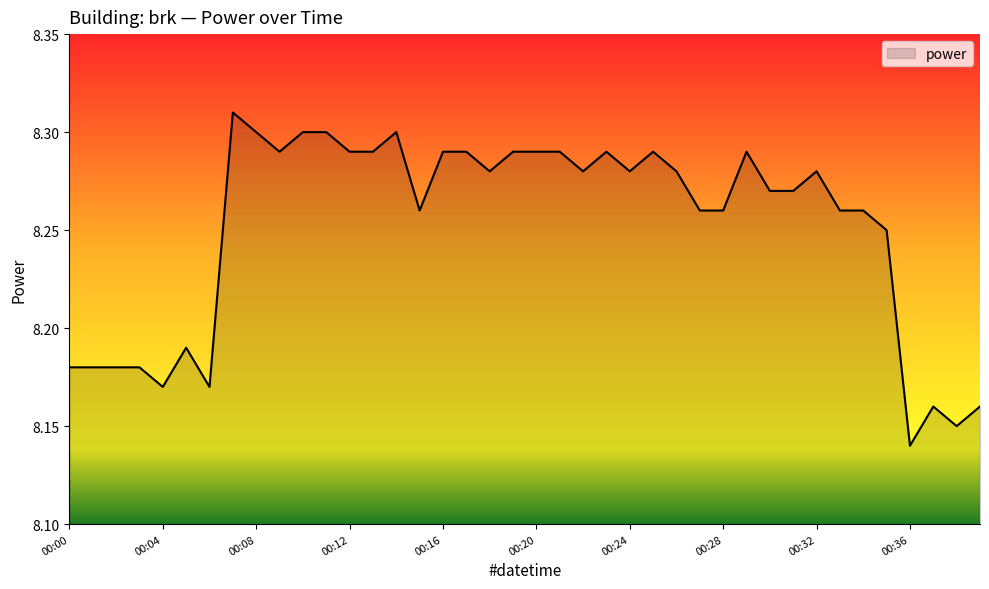

Which category has the highest value across all series?

00:07